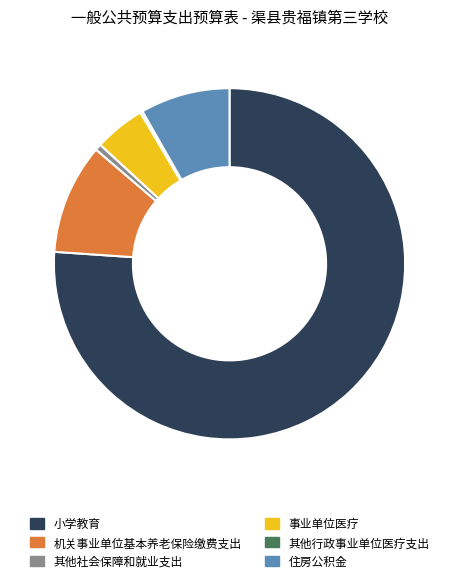

Combined, do 小学教育 and 其他社会保障和就业支出 account for over 50%?

Yes